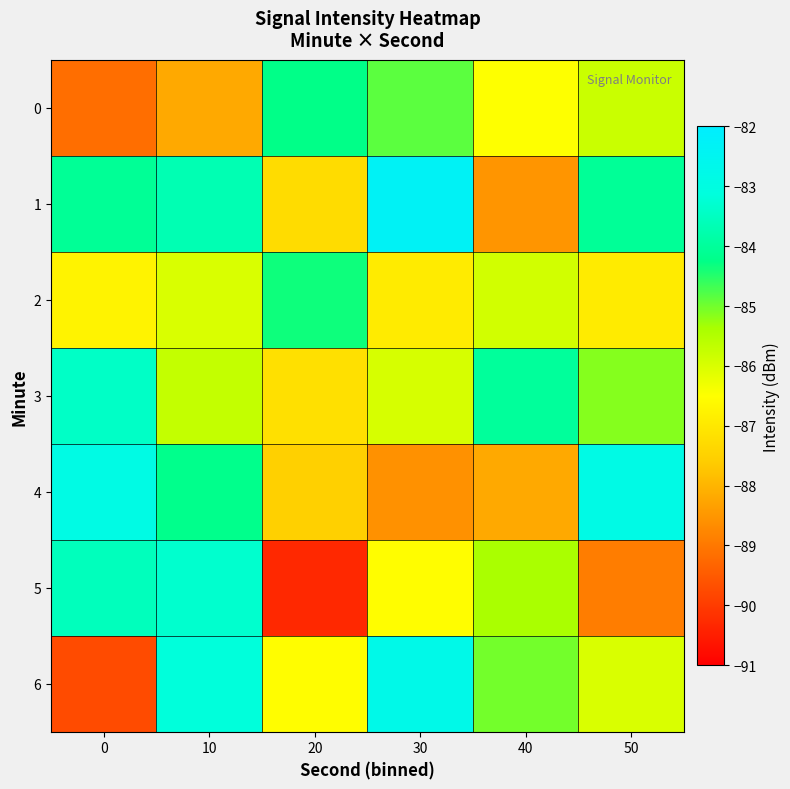

Reading right to left, what are all the values shown in this chart?

0: 50=-85.8	40=-86.5	30=-84.8	20=-84.2	10=-88.2	0=-89.2
1: 50=-84.0	40=-88.5	30=-82.3	20=-87.3	10=-83.7	0=-84.1
2: 50=-86.9	40=-85.9	30=-86.9	20=-84.3	10=-86.0	0=-86.8
3: 50=-85.1	40=-84.0	30=-86.0	20=-87.2	10=-85.7	0=-83.4
4: 50=-82.9	40=-88.2	30=-88.6	20=-87.5	10=-84.2	0=-82.9
5: 50=-88.9	40=-85.4	30=-86.5	20=-90.3	10=-83.3	0=-83.6
6: 50=-86.0	40=-85.0	30=-82.8	20=-86.5	10=-83.2	0=-89.7